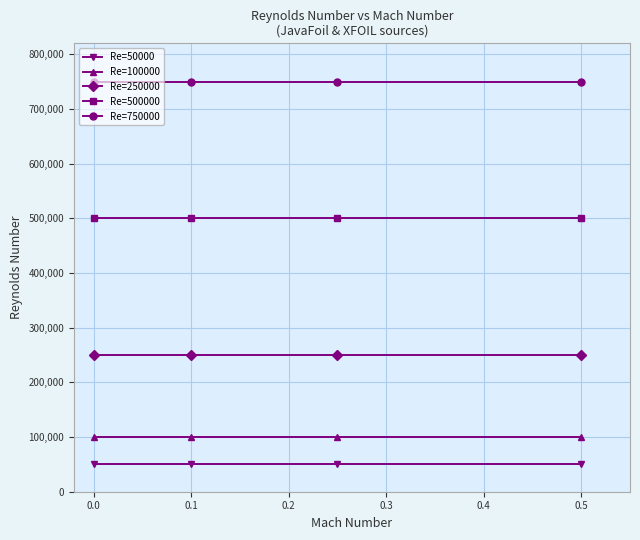

Rank the series by their maximum value, from highest to lowest.

Re=750000, Re=500000, Re=250000, Re=100000, Re=50000